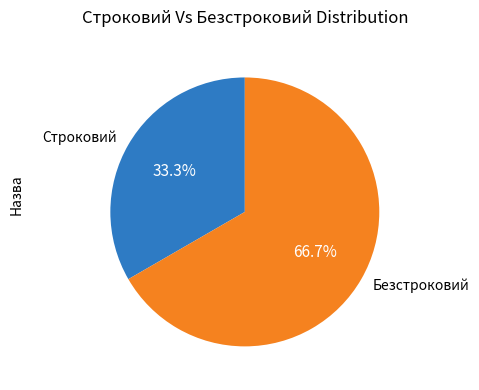

What is the ratio of the value at Безстроковий to the value at Строковий?

2.0